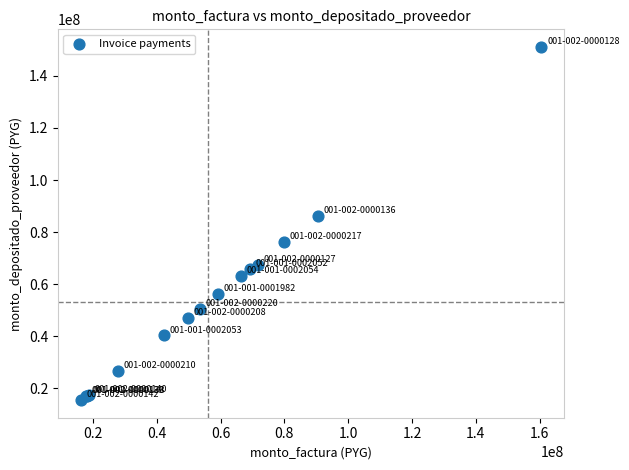

What Y value in the scatter plot is closest to 83279716?

86230076